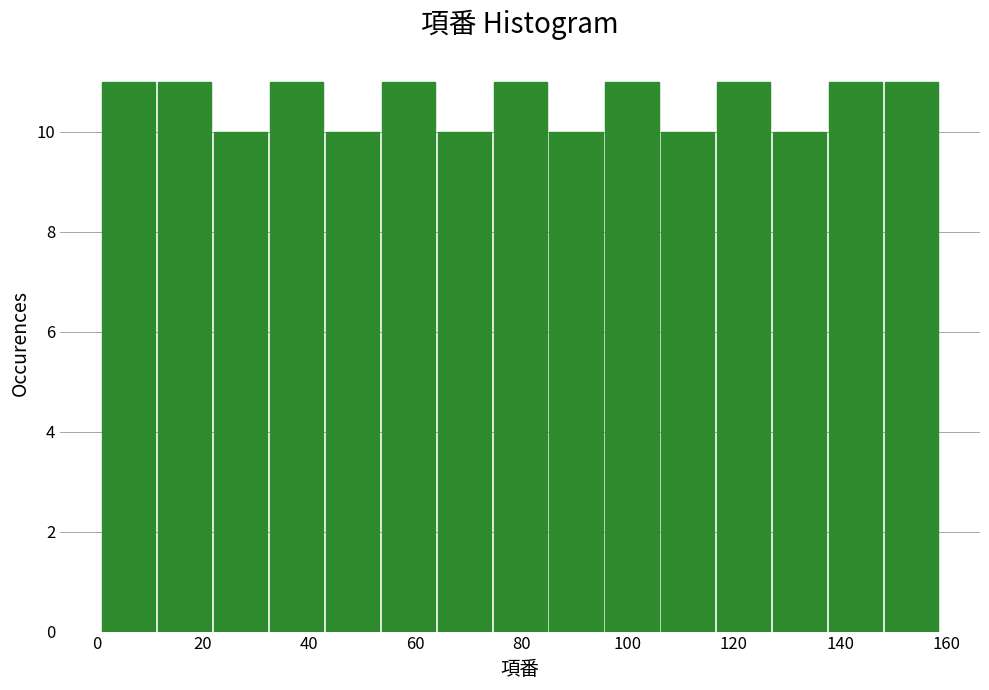

Reading left to right, transcribe this chart: for each bar, give the range it covers on the x-axis and its height. Neither the bar edges nor the heights are printed on the chart, so give them approximately, as read against the axes.

2 to 12: 11
12 to 22: 11
22 to 32: 10
32 to 44: 11
44 to 54: 10
54 to 64: 11
64 to 74: 10
74 to 86: 11
86 to 96: 10
96 to 106: 11
106 to 116: 10
116 to 128: 11
128 to 138: 10
138 to 148: 11
148 to 160: 11